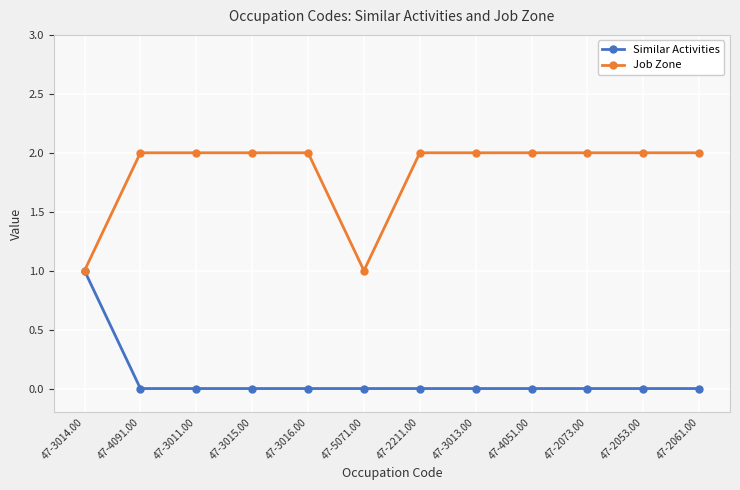

Is it true that Similar Activities equals -1 at 47-2053.00?

False